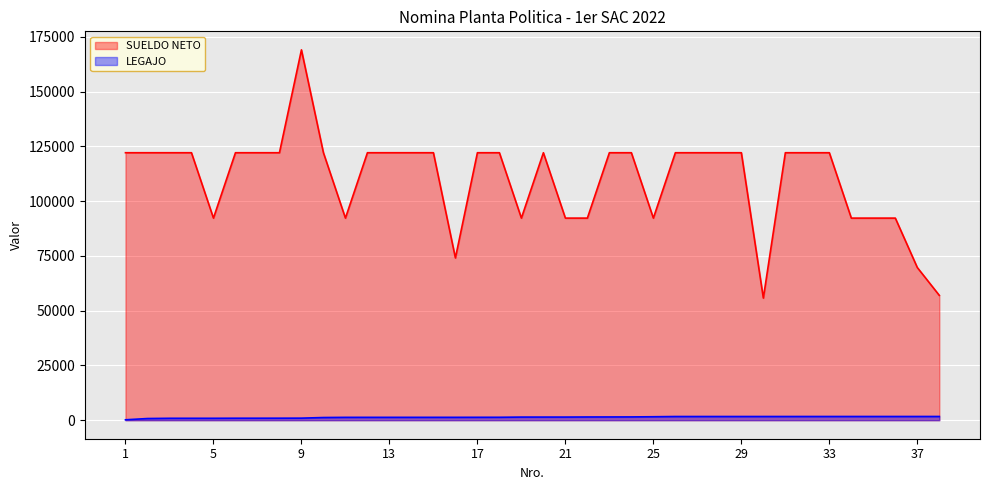

Does the chart display data point markers on the line(s)?

No